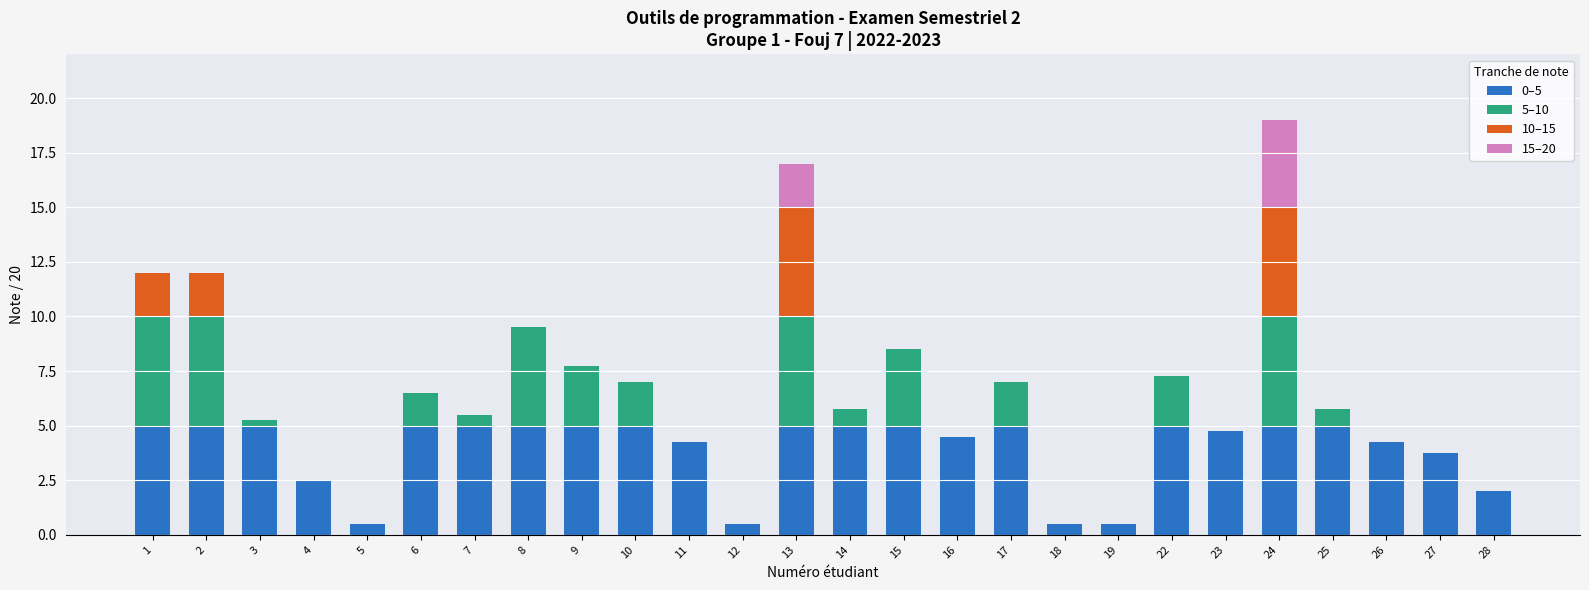

The value of 0–5 at 13 is 2.7. True or false?

False